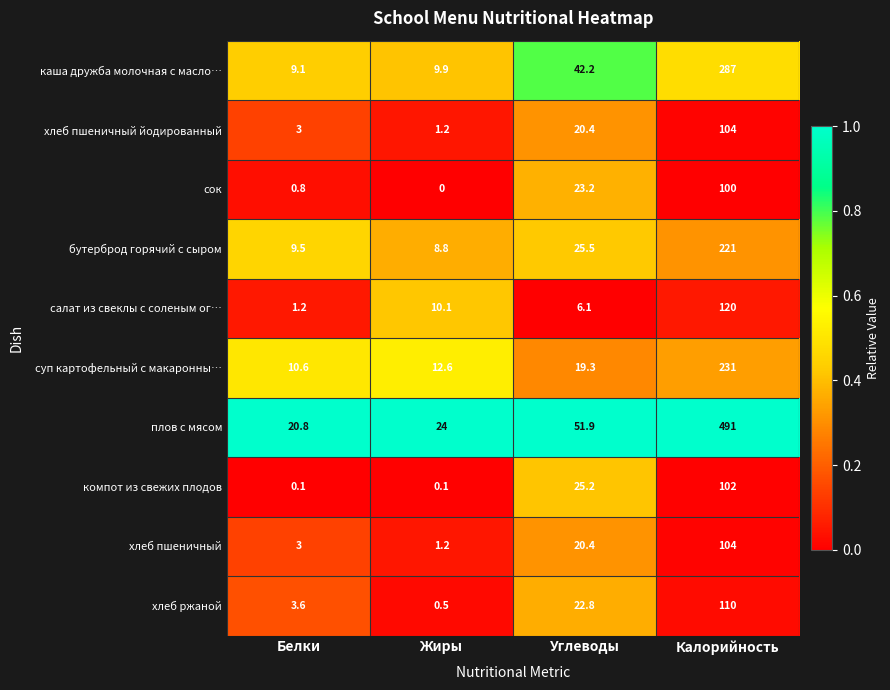

Which series has the largest total across all categories?

плов с мясом